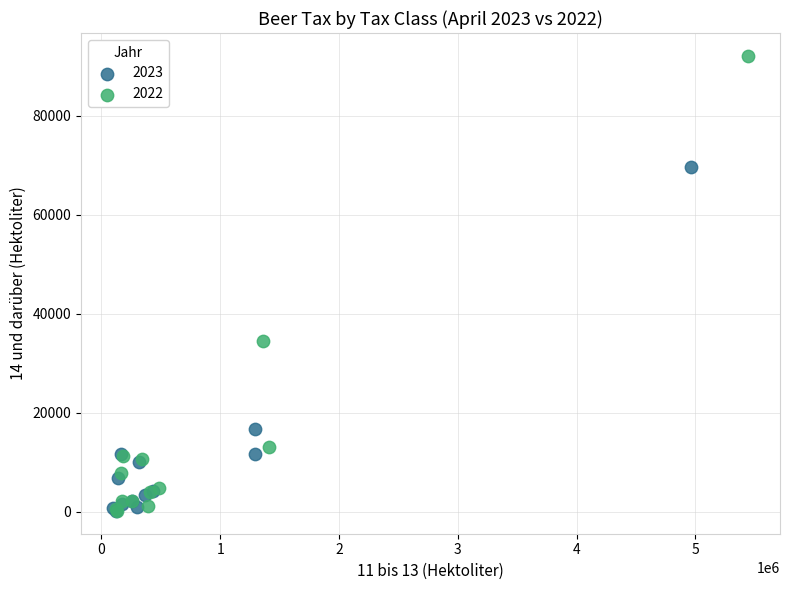

Which series contains the highest Y value?

2022